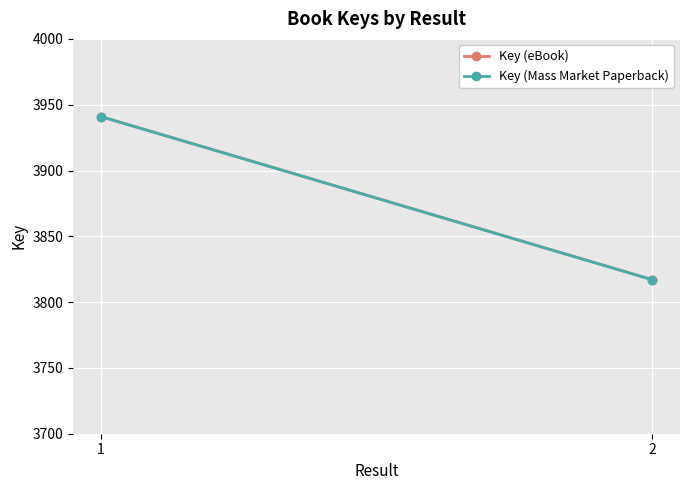

Is this an area chart (filled region under the line)?

No